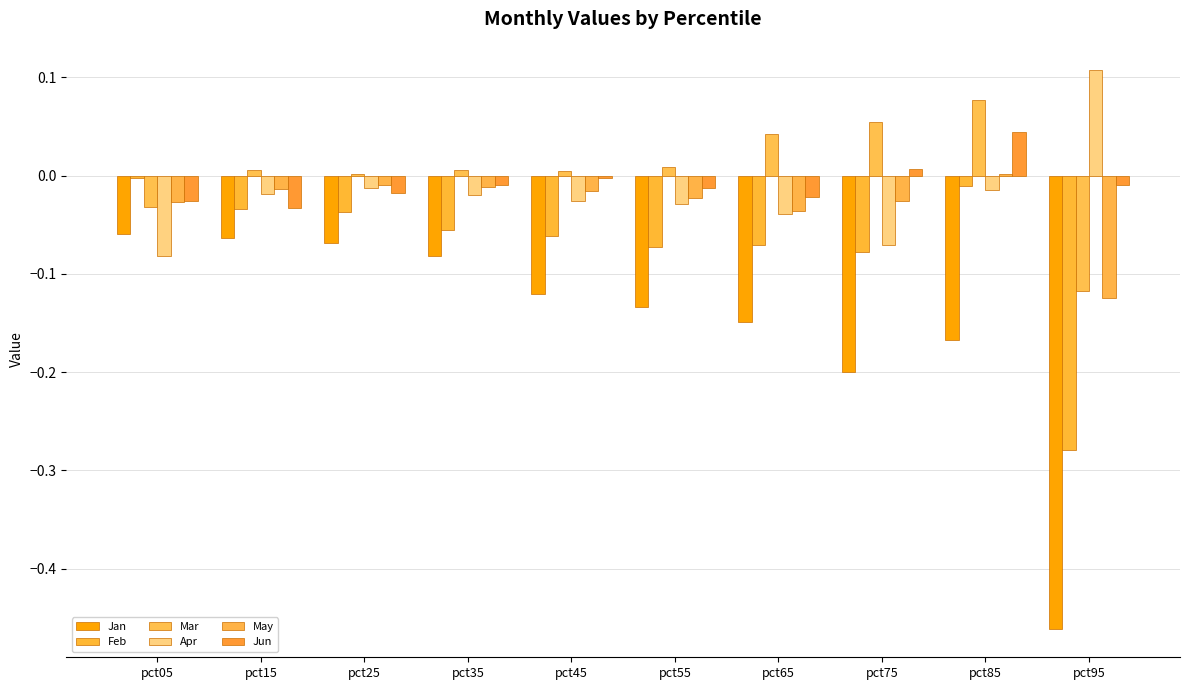

How many positive values does the Jun series have?

2